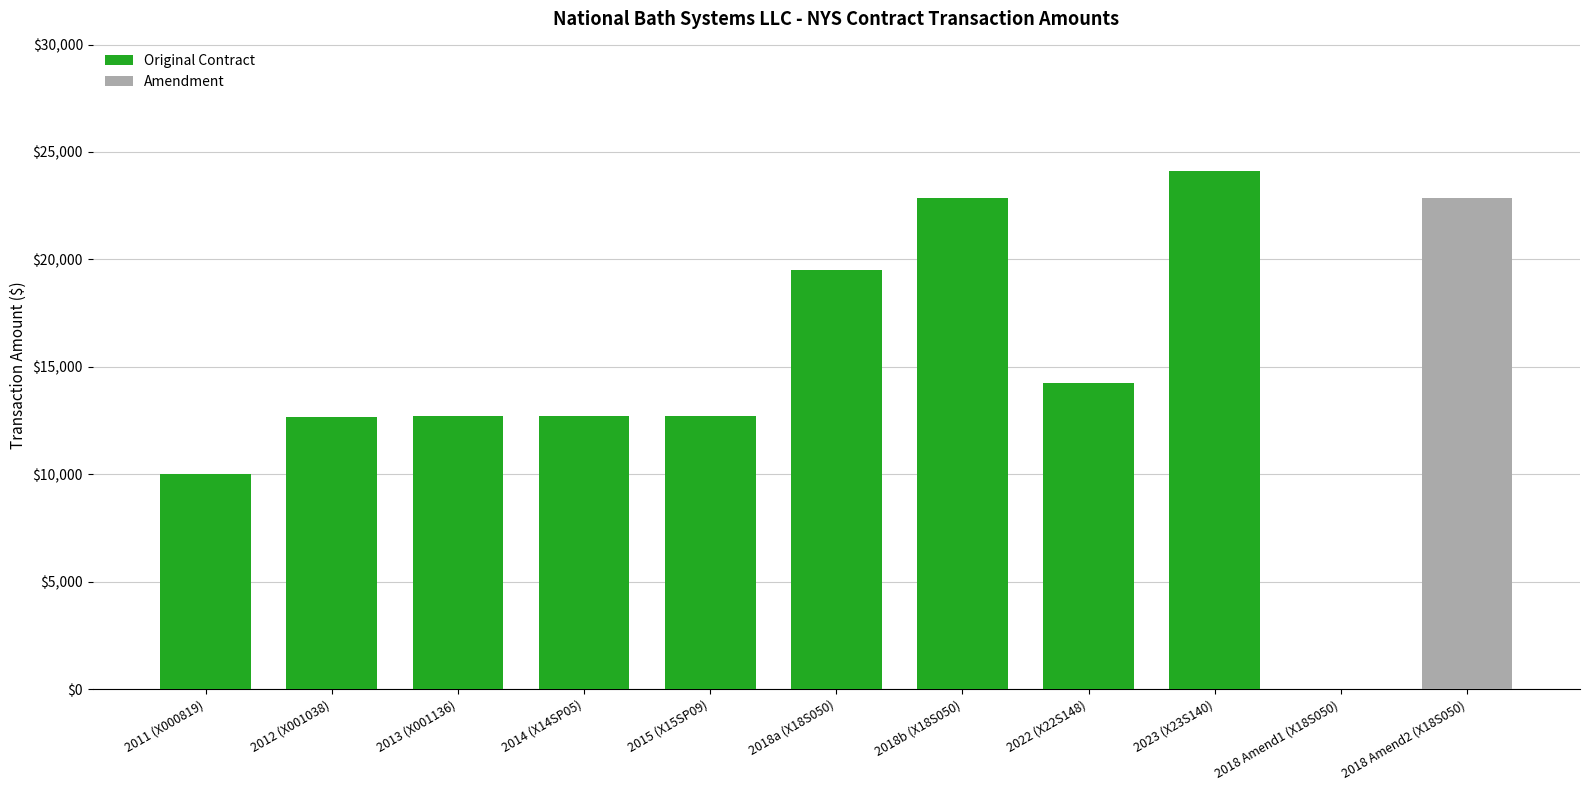

What is the average value?

15729.5